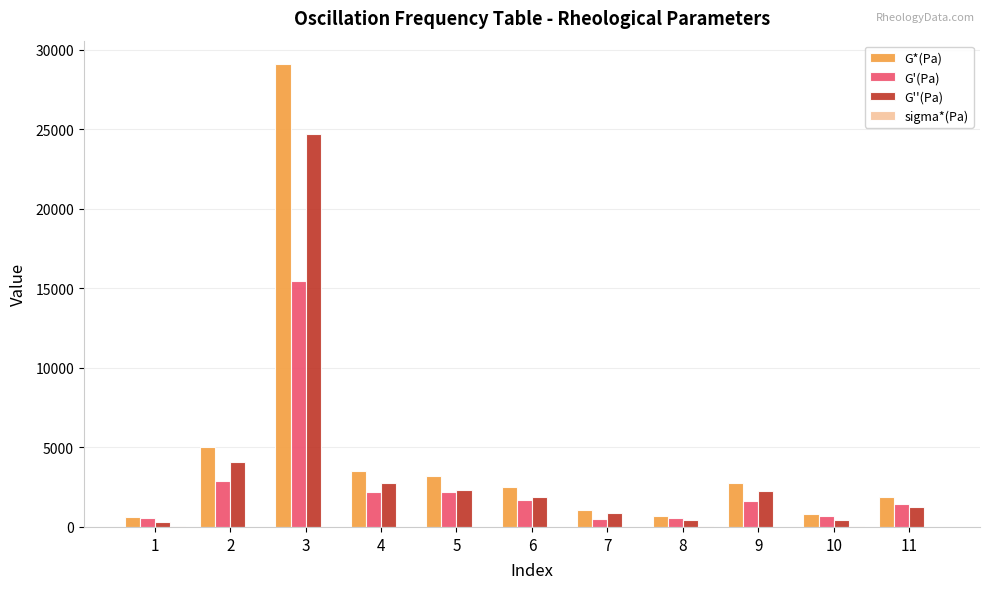

Are the bars grouped side by side (vs. stacked)?

Yes